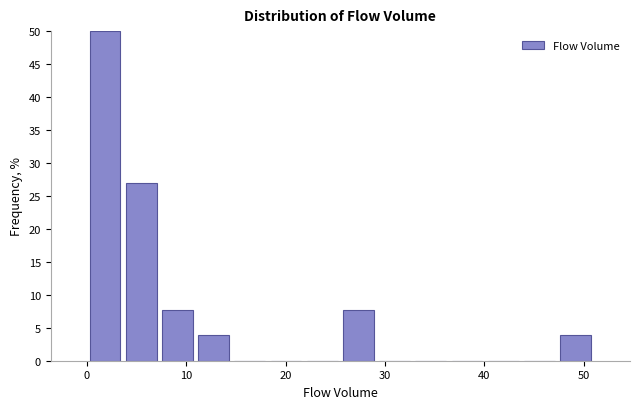

Around what value on the x-axis is the tallest bar? Give the approximate position of its centre, as read against the axis.

2